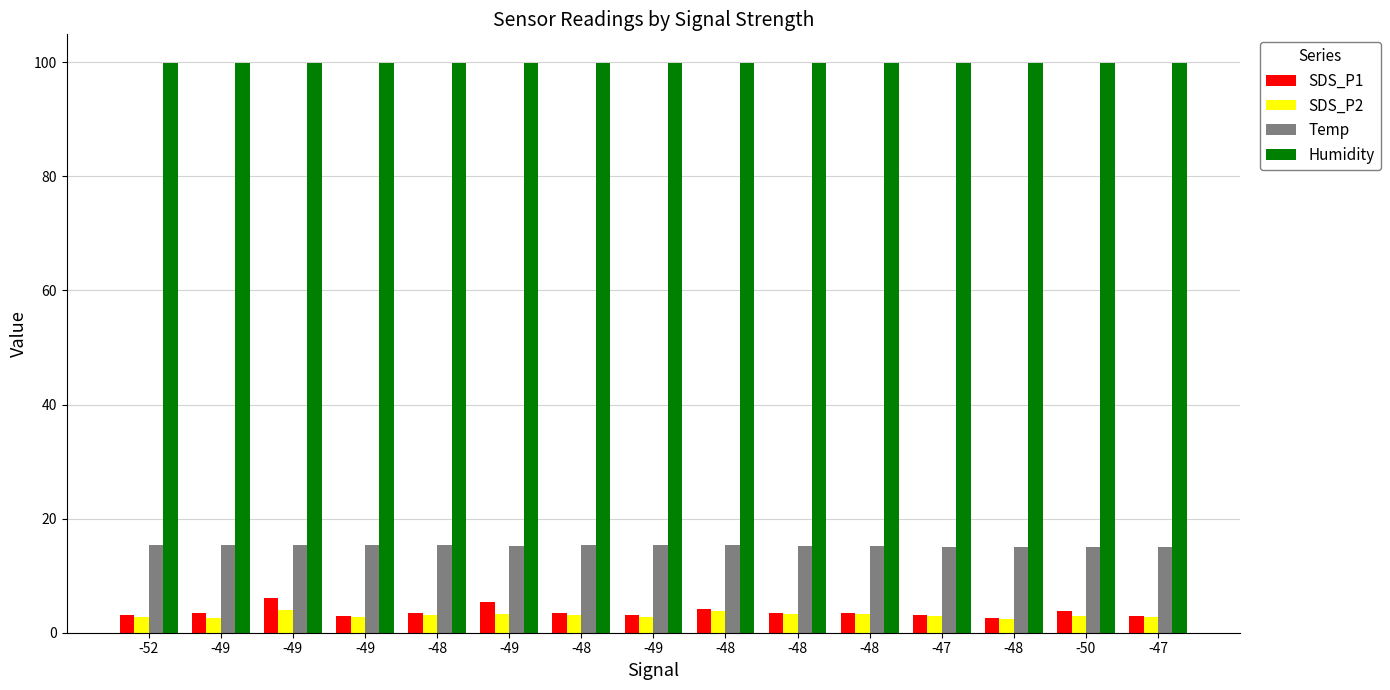

What is the sum of all SDS_P2 values?

45.8